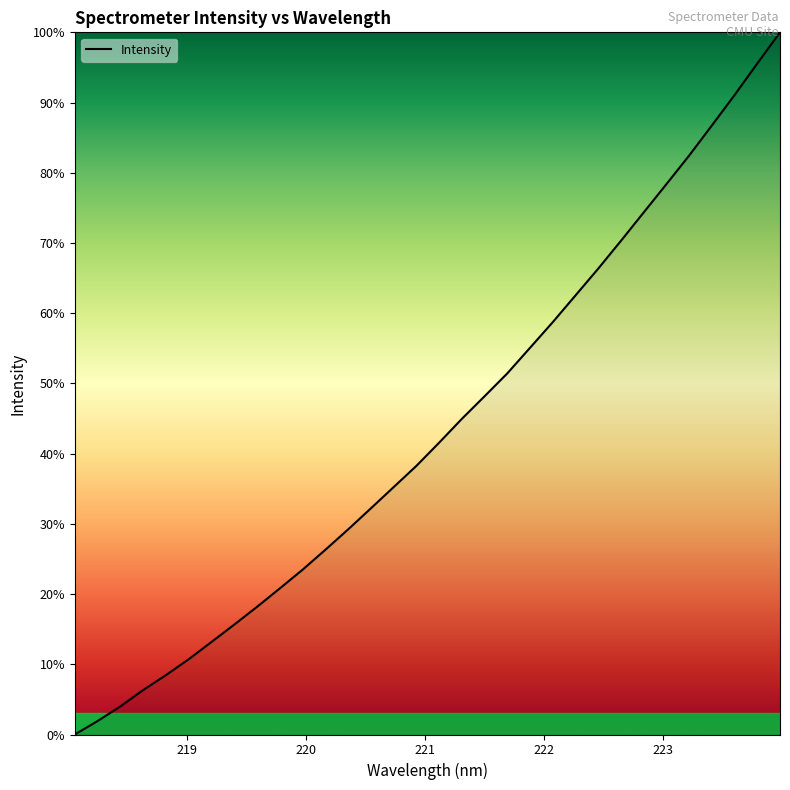

What is the difference between the maximum and minimum values?

100.0